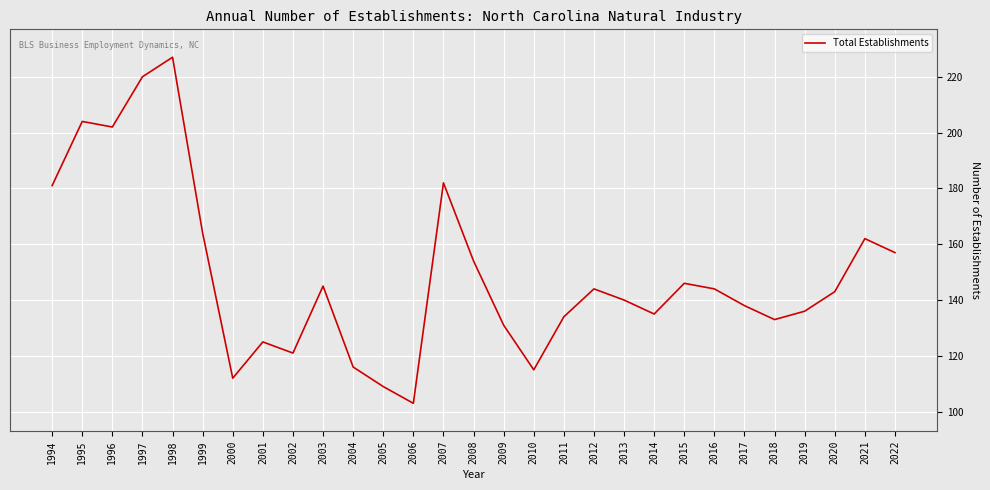

Between 2006 and 2011, which is larger?

2011